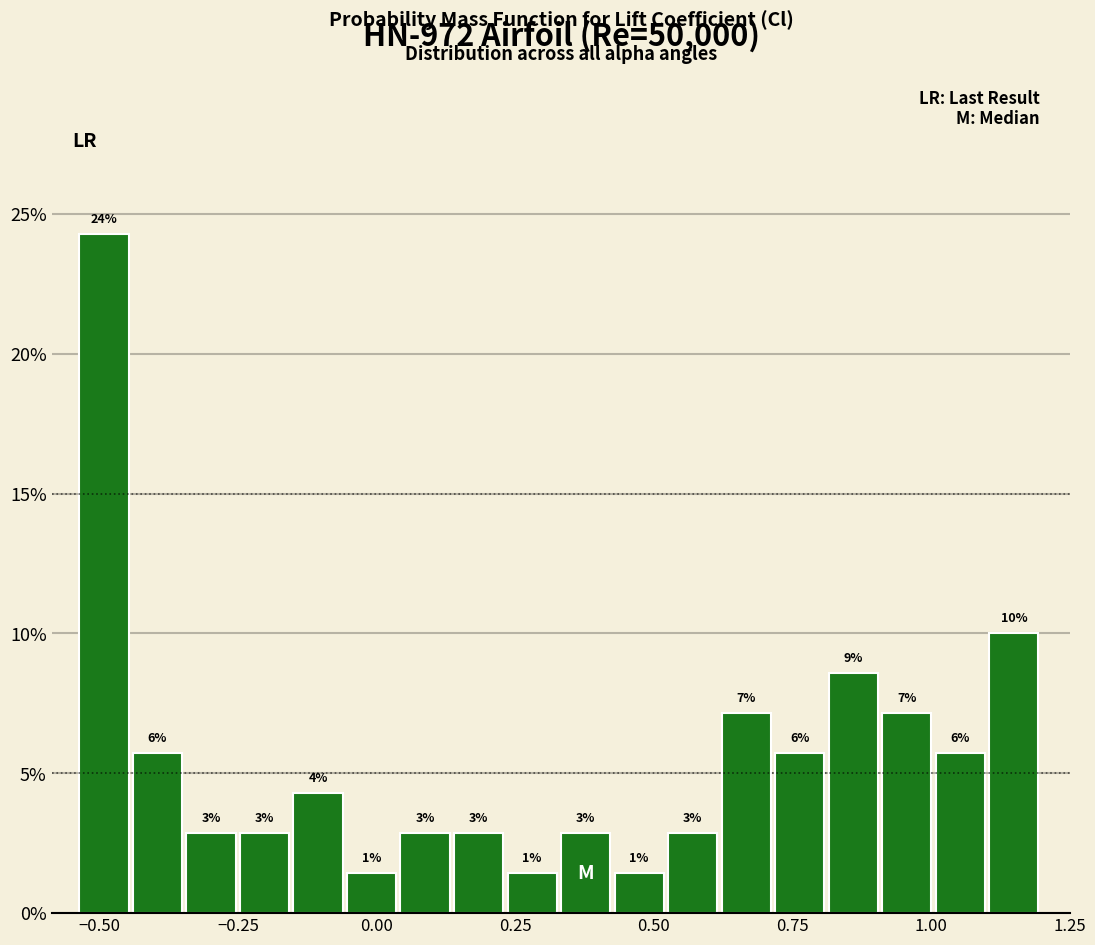

Around what value on the x-axis is the tallest bar? Give the approximate position of its centre, as read against the axis.

-0.50